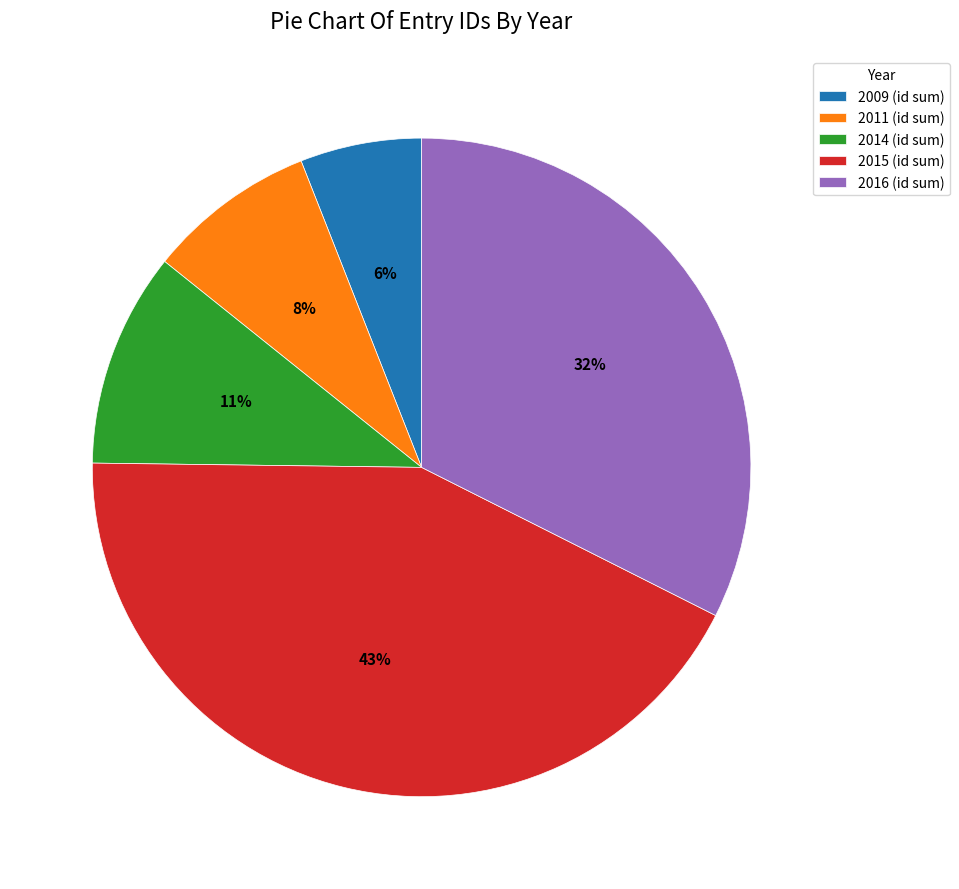

Which has a higher value, 2016 (id sum) or 2009 (id sum)?

2016 (id sum)